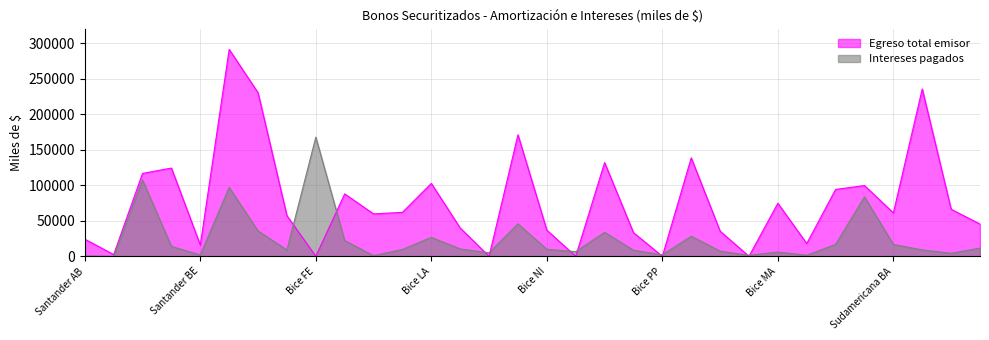

Which label corresponds to the smallest value in the chart?

Bice FE